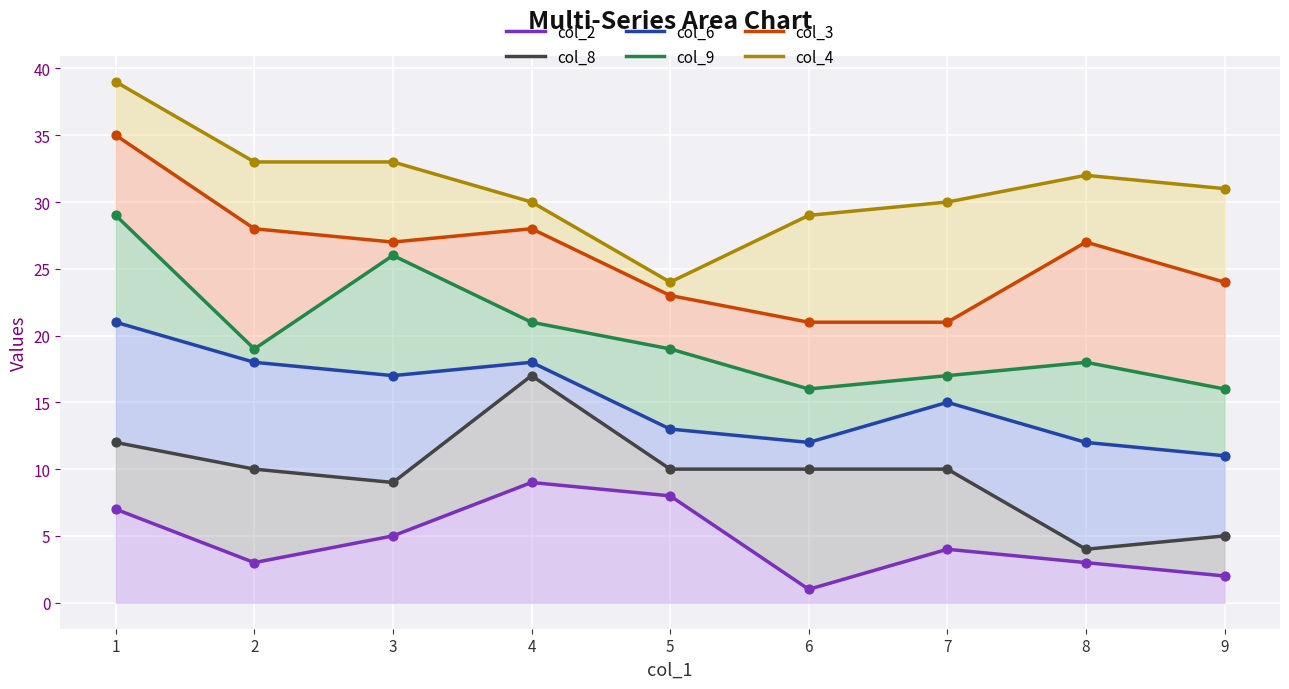

Which series reaches the minimum Y coordinate?

col_2